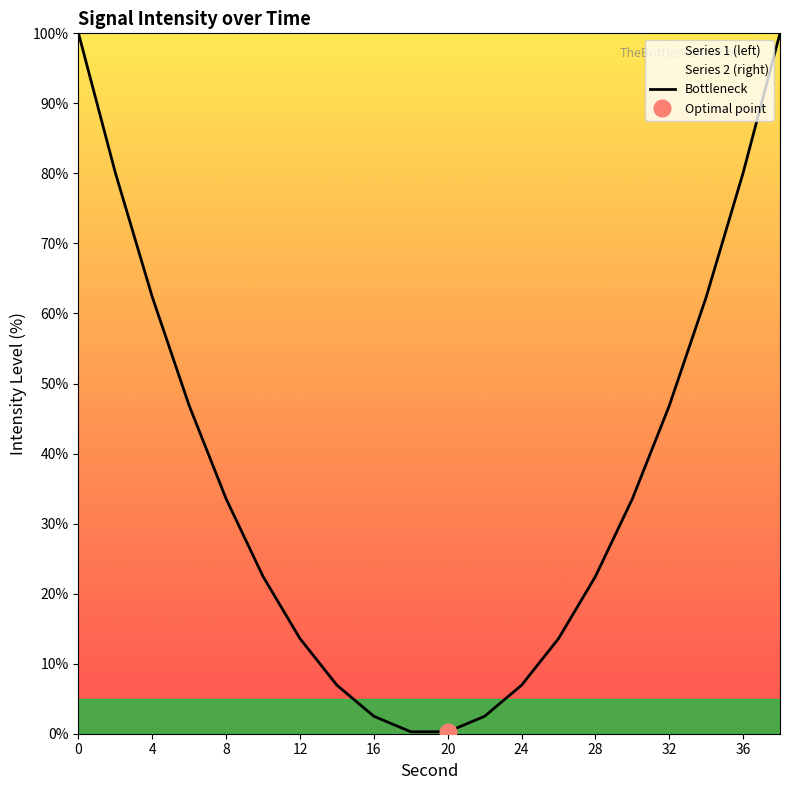

How many interior local valleys (lower than both neighbors) does the data have?

1